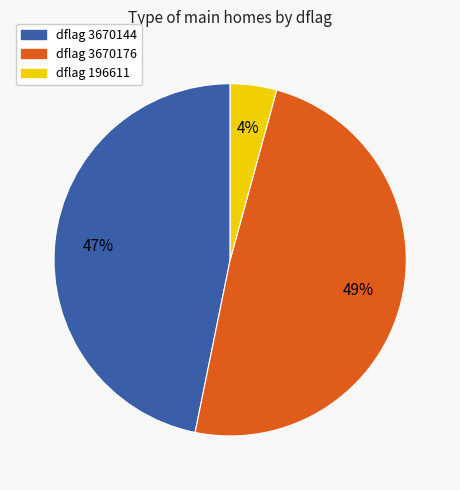

To the nearest percent, what is the average slice percentage?

33%